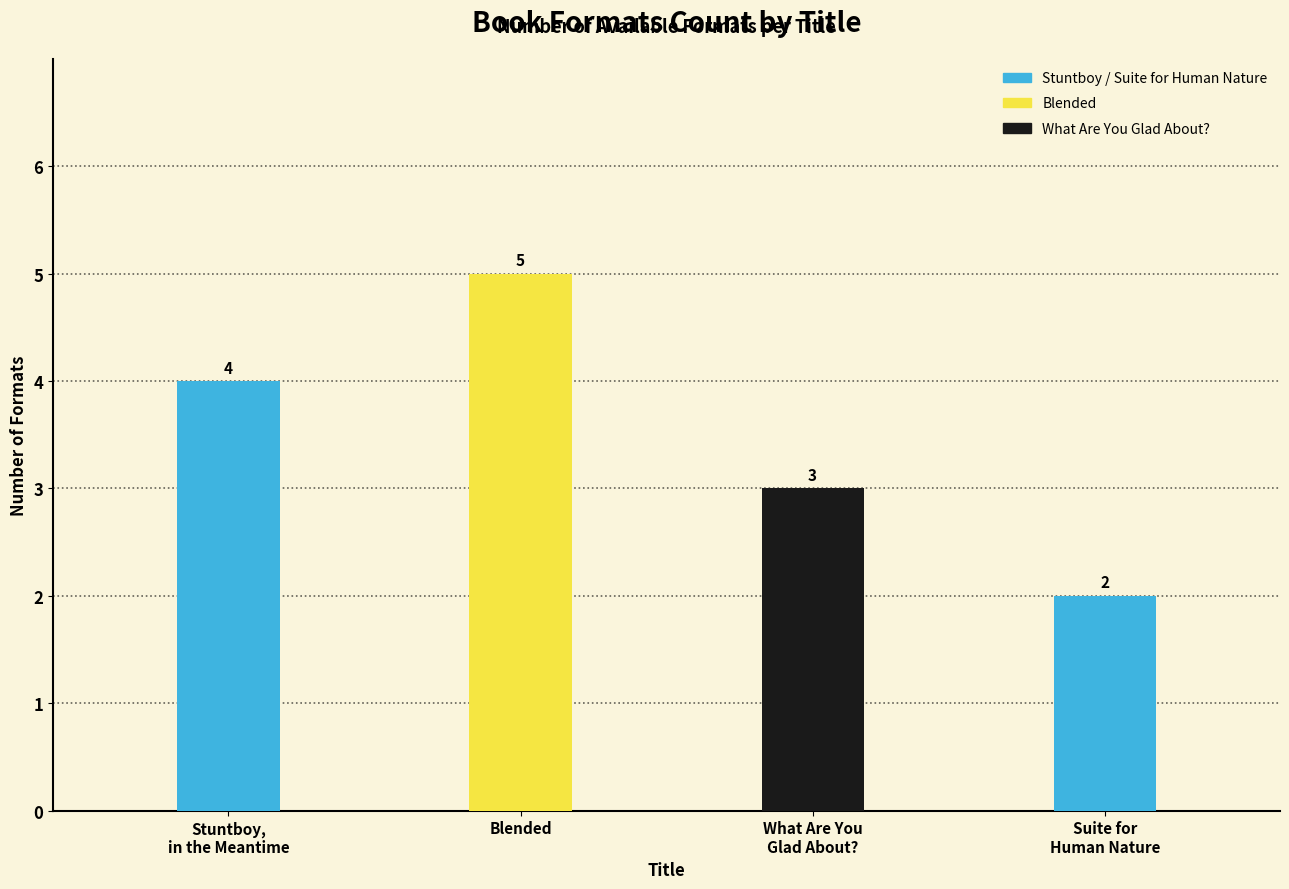

Reading left to right, list all the values displayed in this chart.

4	5	3	2